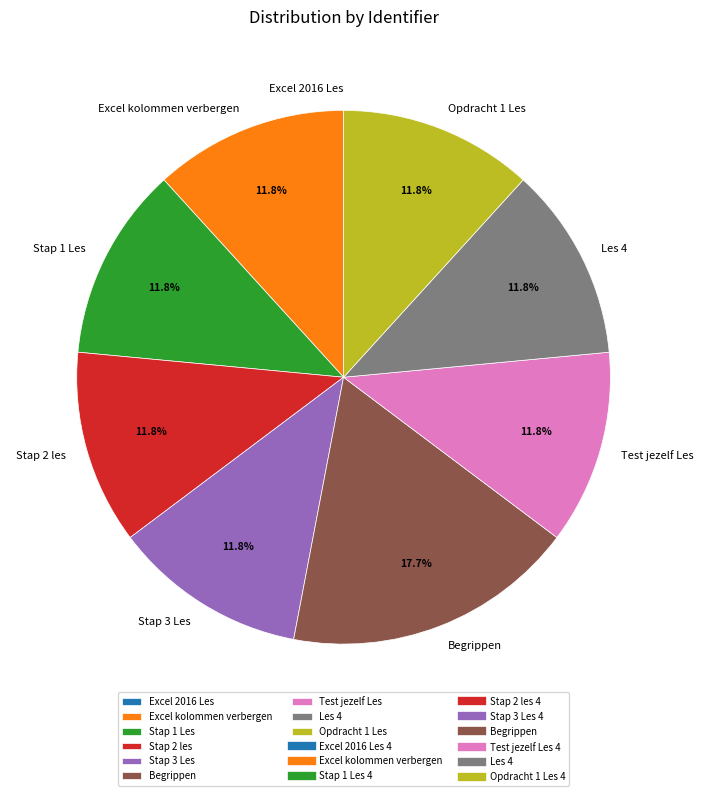

Does Test jezelf Les represent more than half of the total?

No